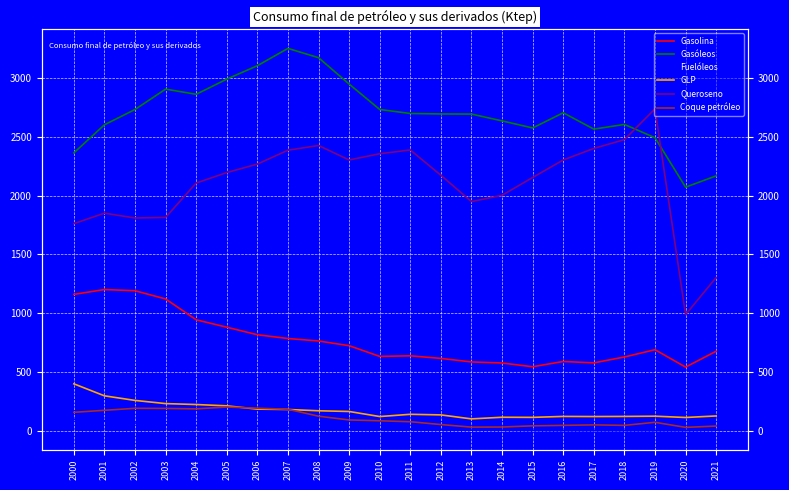

How many values in the GLP series are below 141?

11